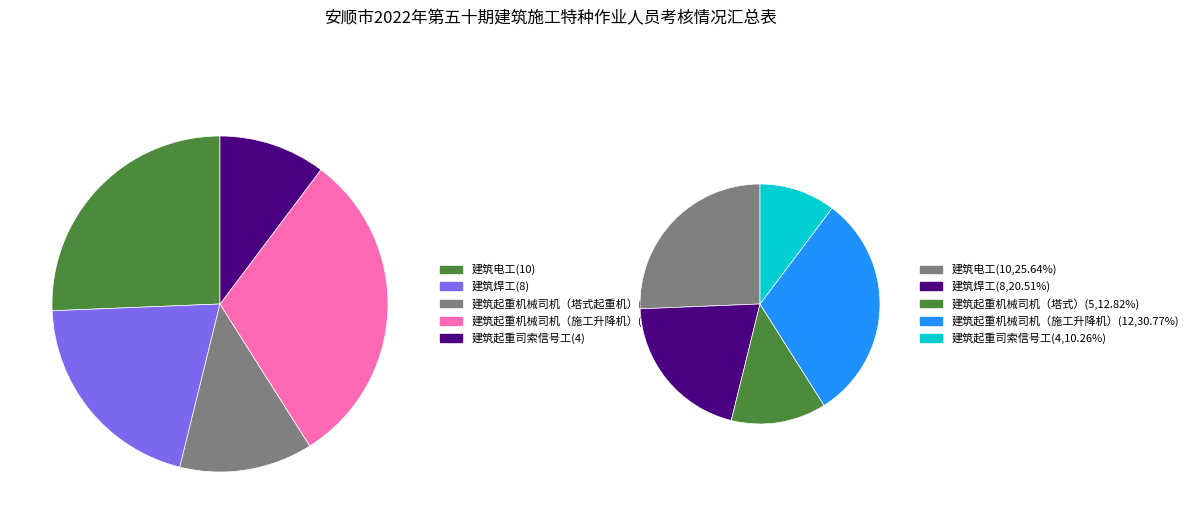

Count the number of slices in the pie.

5